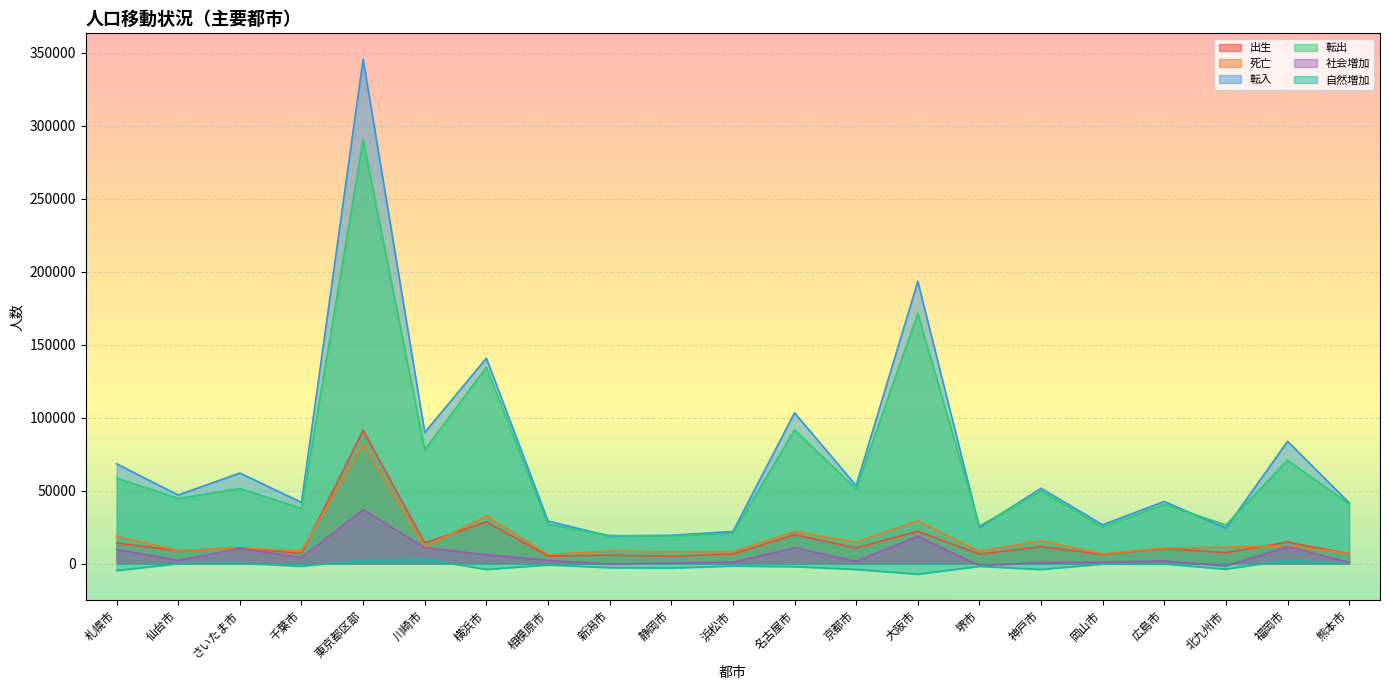

Reading left to right, list all the values displayed in this chart.

出生: 札幌市=13971	仙台市=8729	さいたま市=10741	千葉市=6829	東京都区部=91229	川崎市=14136	横浜市=28611	相模原市=5130	新潟市=5752	静岡市=4945	浜松市=6433	名古屋市=19770	京都市=10679	大阪市=22046	堺市=6459	神戸市=11565	岡山市=6244	広島市=10276	北九州市=7427	福岡市=14683	熊本市=6754
死亡: 札幌市=18837	仙台市=8825	さいたま市=10524	千葉市=8697	東京都区部=81730	川崎市=11142	横浜市=32684	相模原市=6099	新潟市=8616	静岡市=8045	浜松市=8150	名古屋市=21917	京都市=14751	大阪市=29392	堺市=8382	神戸市=15675	岡山市=6594	広島市=10593	北九州市=11289	福岡市=12177	熊本市=6981
転入: 札幌市=68340	仙台市=46948	さいたま市=62017	千葉市=41892	東京都区部=345740	川崎市=89851	横浜市=140759	相模原市=29063	新潟市=18813	静岡市=19365	浜松市=21951	名古屋市=103299	京都市=53364	大阪市=193363	堺市=24589	神戸市=51565	岡山市=26578	広島市=42524	北九州市=24173	福岡市=83802	熊本市=41572
転出: 札幌市=58531	仙台市=44583	さいたま市=51410	千葉市=37716	東京都区部=290376	川崎市=77981	横浜市=134518	相模原市=26801	新潟市=19182	静岡市=18877	浜松市=20693	名古屋市=91562	京都市=51173	大阪市=171394	堺市=25702	神戸市=49746	岡山市=24893	広島市=40538	北九州市=26421	福岡市=70751	熊本市=40876
社会増加: 札幌市=9720	仙台市=2124	さいたま市=10385	千葉市=4094	東京都区部=36933	川崎市=10786	横浜市=6061	相模原市=2180	新潟市=-470	静岡市=346	浜松市=837	名古屋市=10887	京都市=1450	大阪市=18711	堺市=-1485	神戸市=640	岡山市=886	広島市=1787	北九州市=-1709	福岡市=11610	熊本市=696
自然増加: 札幌市=-4866	仙台市=-96	さいたま市=217	千葉市=-1868	東京都区部=2404	川崎市=2994	横浜市=-4073	相模原市=-969	新潟市=-2864	静岡市=-3100	浜松市=-1717	名古屋市=-2147	京都市=-4072	大阪市=-7346	堺市=-1923	神戸市=-4110	岡山市=-350	広島市=-317	北九州市=-3862	福岡市=2506	熊本市=-227